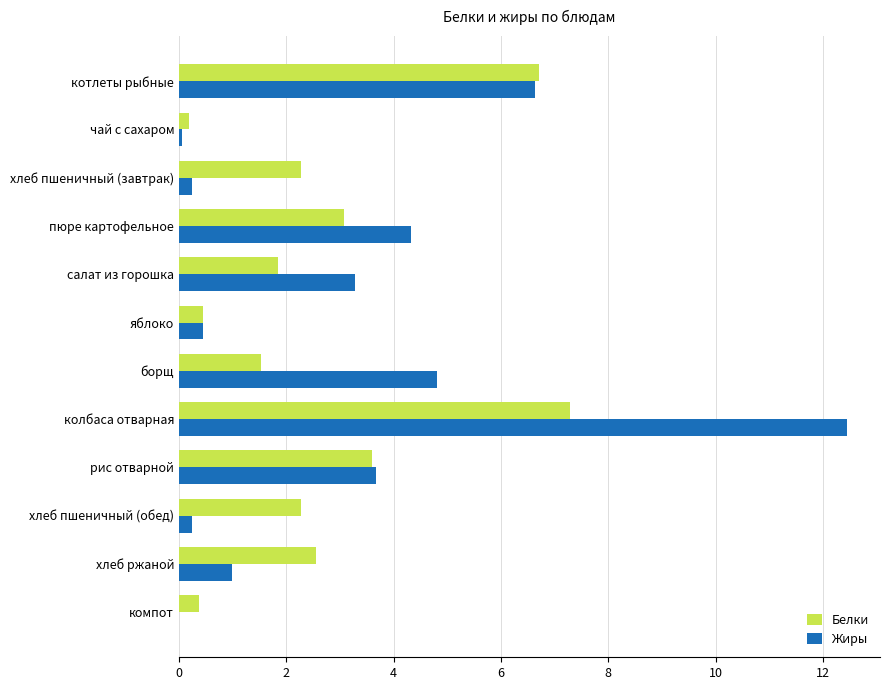

Where is Белки nearest to the value 3?

пюре картофельное